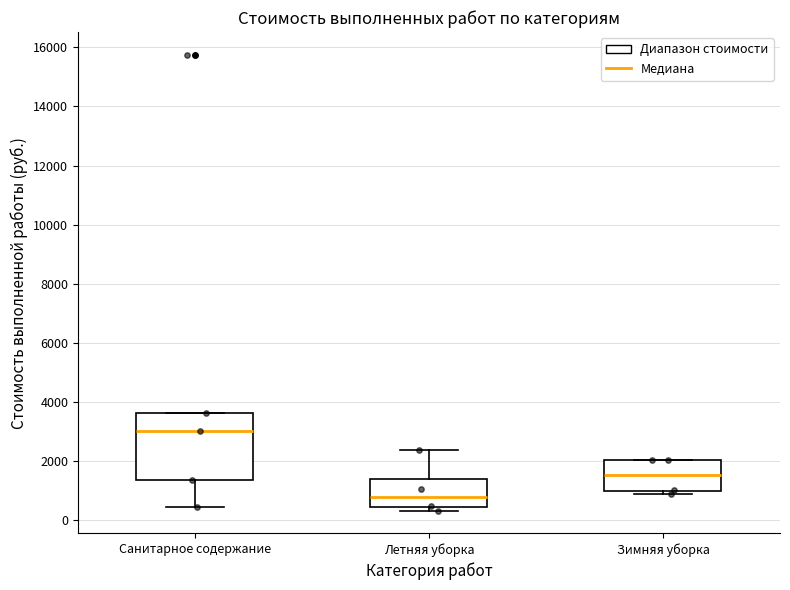

Where does the median line of the box for Санитарное содержание sit on the y-axis? The values are not printed on the chart, so give them approximately, as read against the axis.

3000